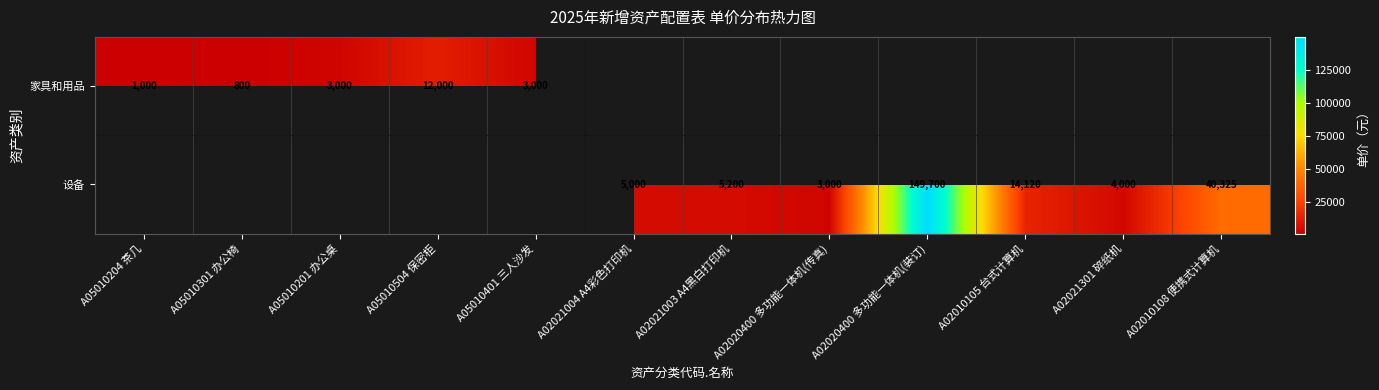

What is the greatest value displayed?

149700.0